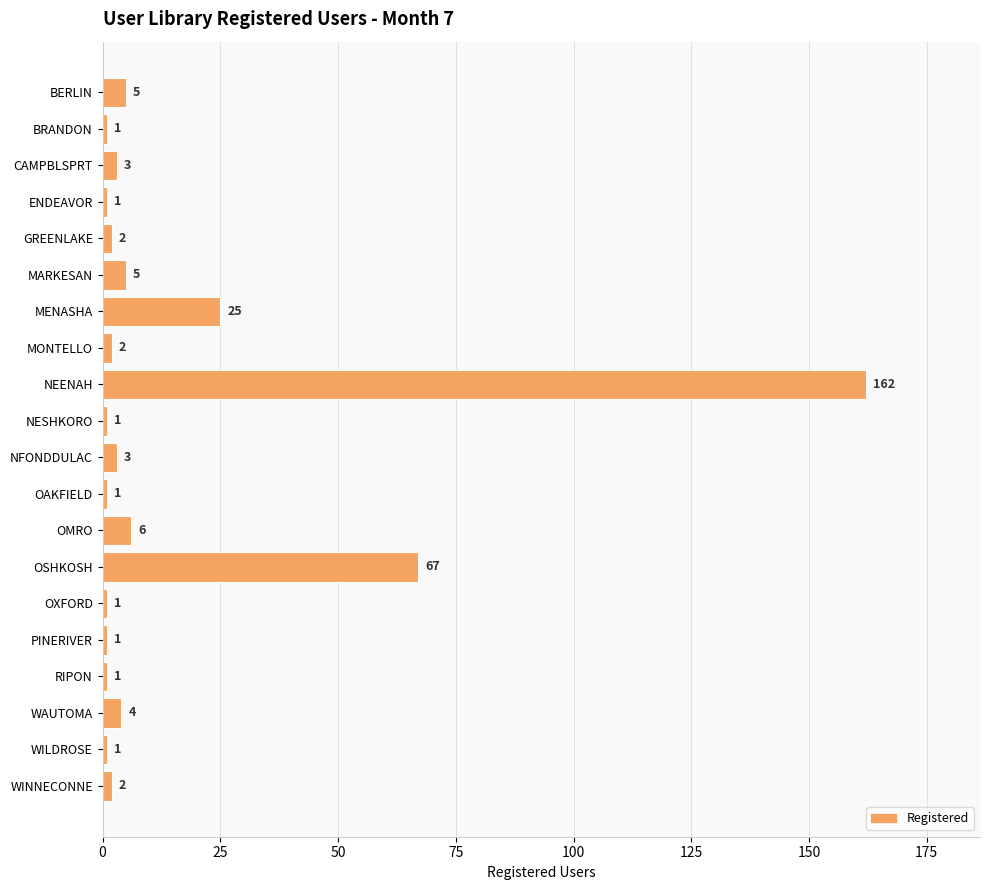

What is the label of the 18th bar from the bottom?

CAMPBLSPRT